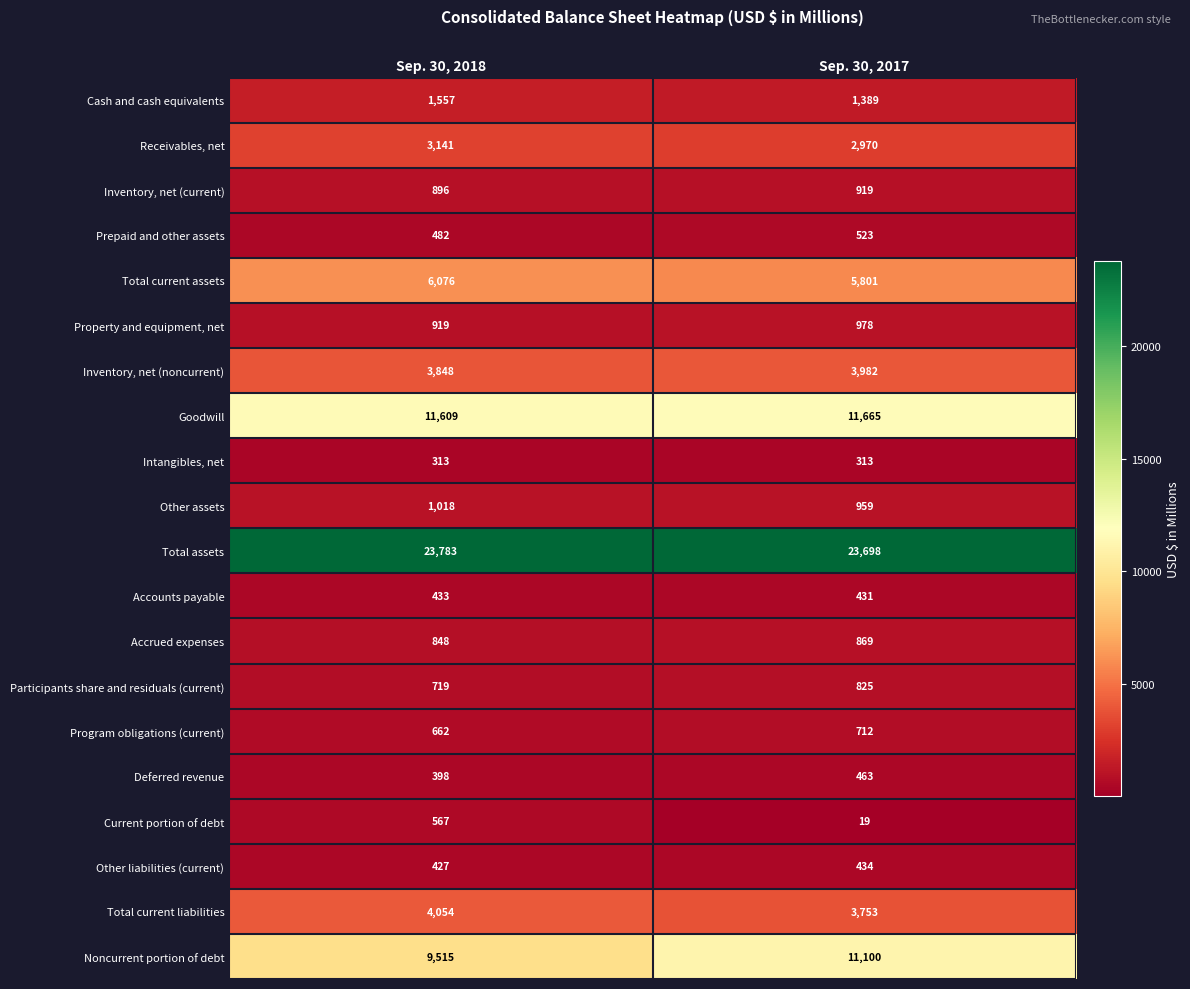

What is the approximate value of Other assets at Sep. 30, 2018, to the nearest 5?

1020